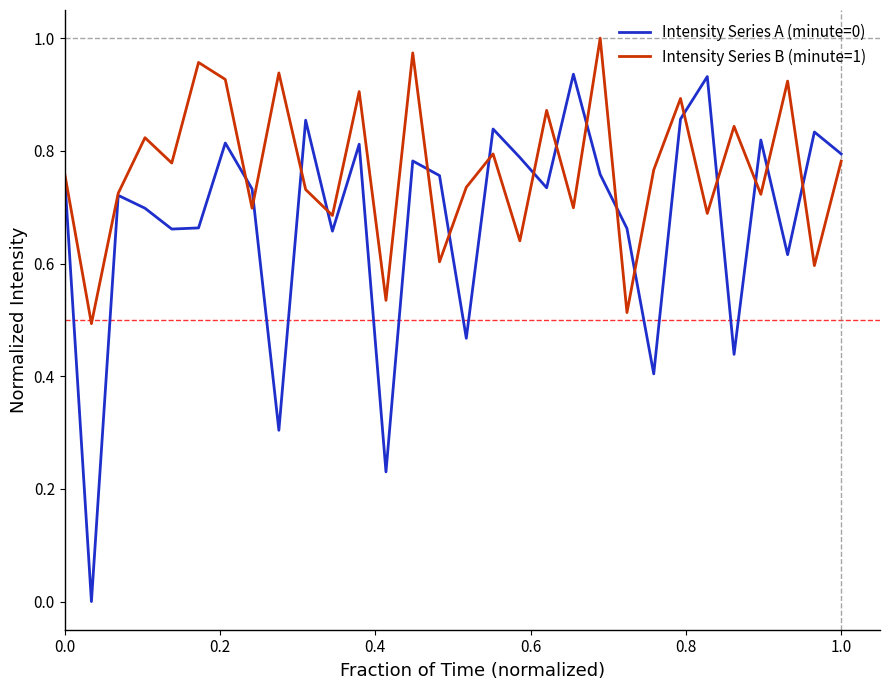

Rank the series by their average value, from lowest to highest.

Intensity Series A (minute=0), Intensity Series B (minute=1)